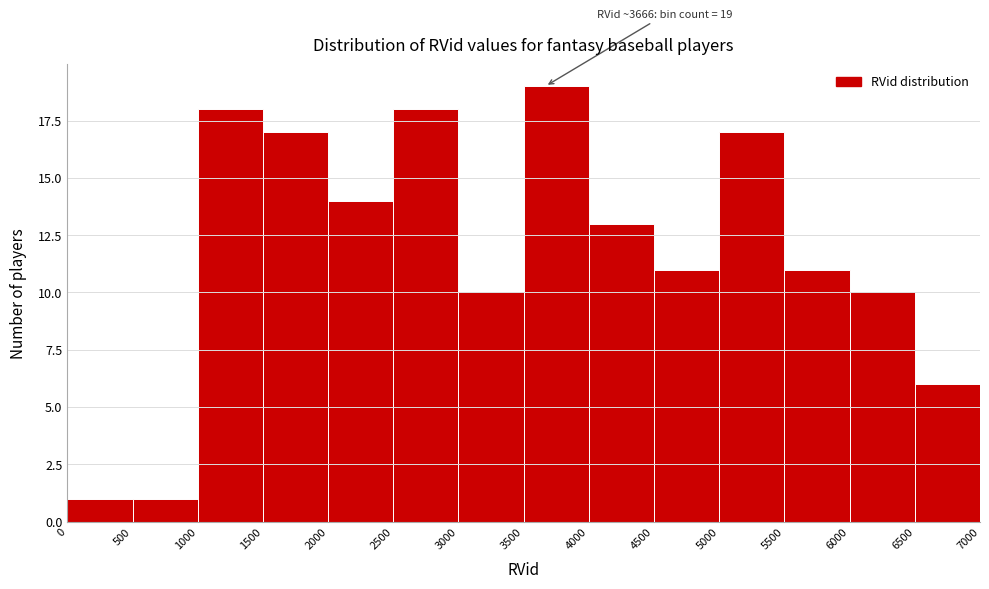

Over which range of the x-axis is the bar tallest?

3500 to 4000